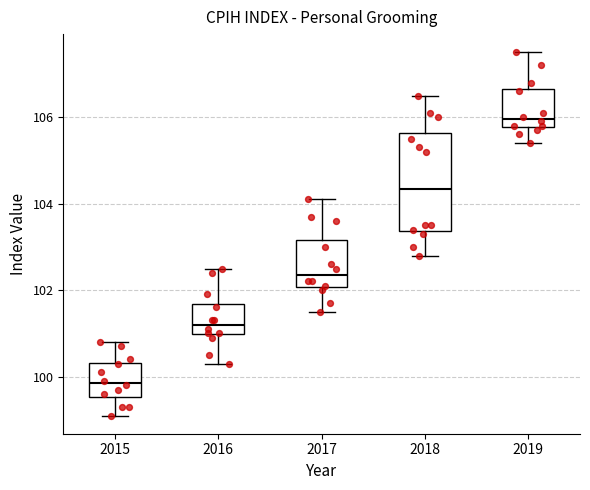

Reading left to right, read every box against the y-axis: the position of its median line, the range the box covers, and the ends of its whiskers. The values are not printed on the chart, so give them approximately, as read against the axis.

2015: median 99.8, box 99.6 to 100.4, whiskers 99.2 to 100.8
2016: median 101.2, box 101.0 to 101.6, whiskers 100.4 to 102.6
2017: median 102.4, box 102.0 to 103.2, whiskers 101.6 to 104.2
2018: median 104.4, box 103.4 to 105.6, whiskers 102.8 to 106.6
2019: median 106.0, box 105.8 to 106.6, whiskers 105.4 to 107.6